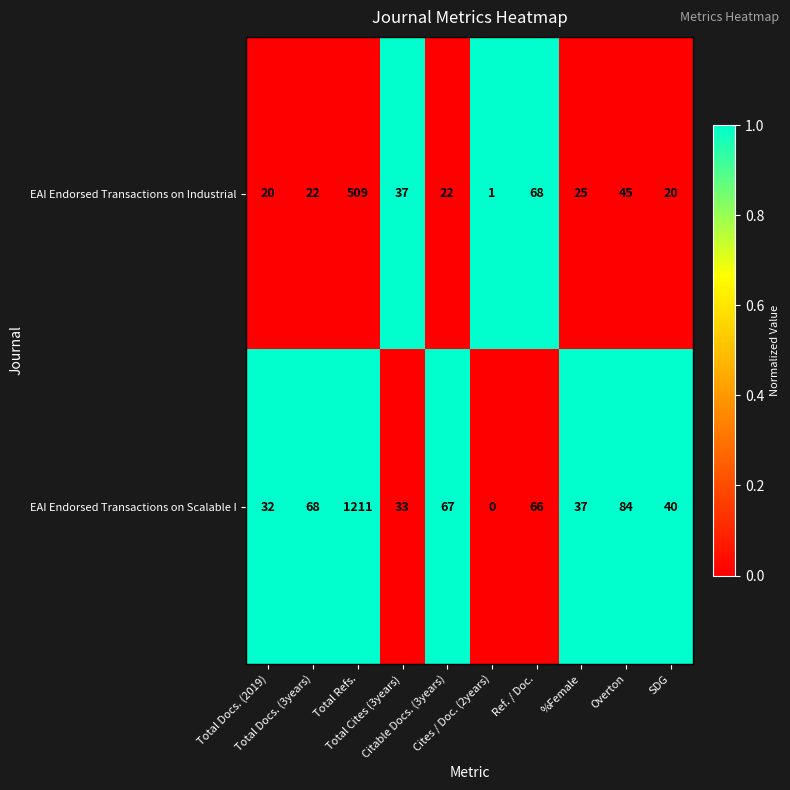

What is the difference between the maximum and minimum values in the EAI Endorsed Transactions on Scalable I series?

1211